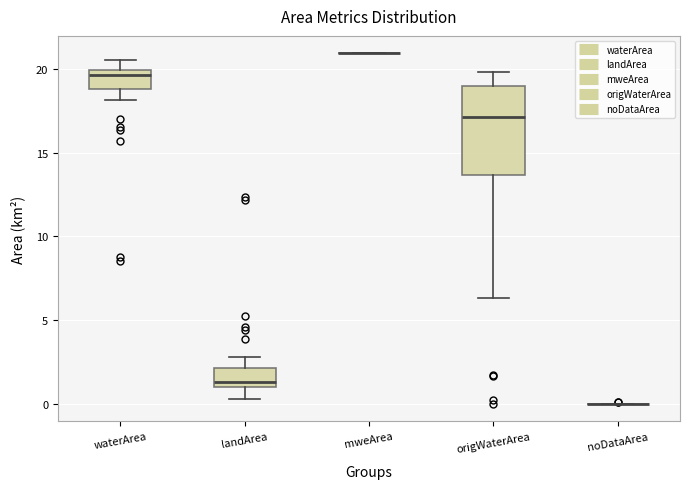

Where is the lower edge of the box for waterArea on the y-axis? The values are not printed on the chart, so give them approximately, as read against the axis.

19.0